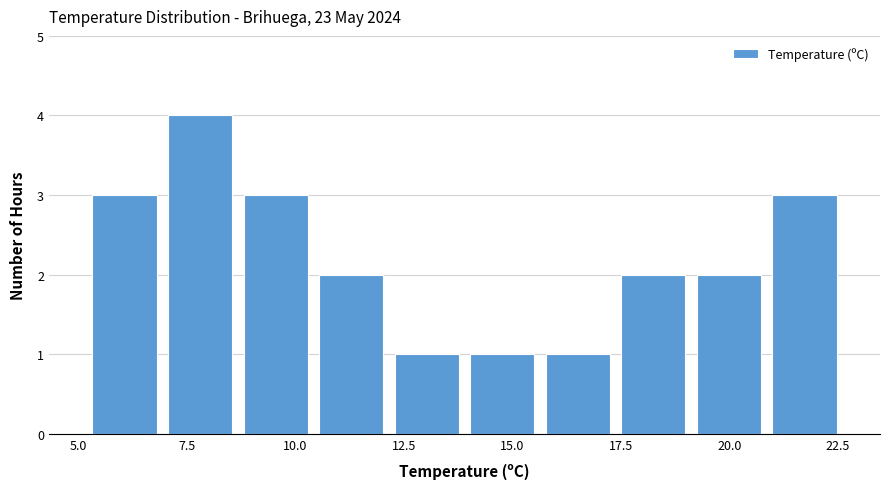

Read against the x-axis, roughly where is the centre of the tallest bar?

8.0